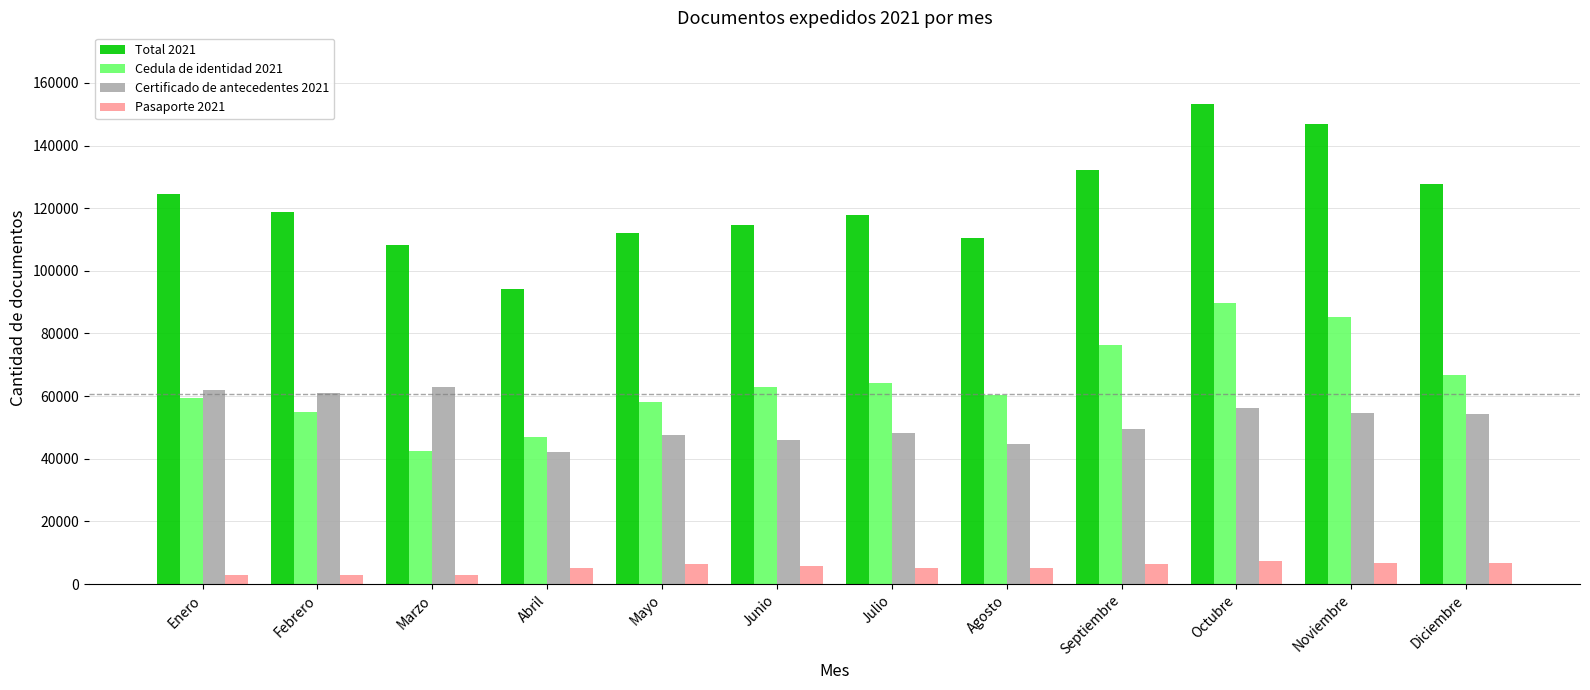

Which label corresponds to the largest value in the chart?

Octubre